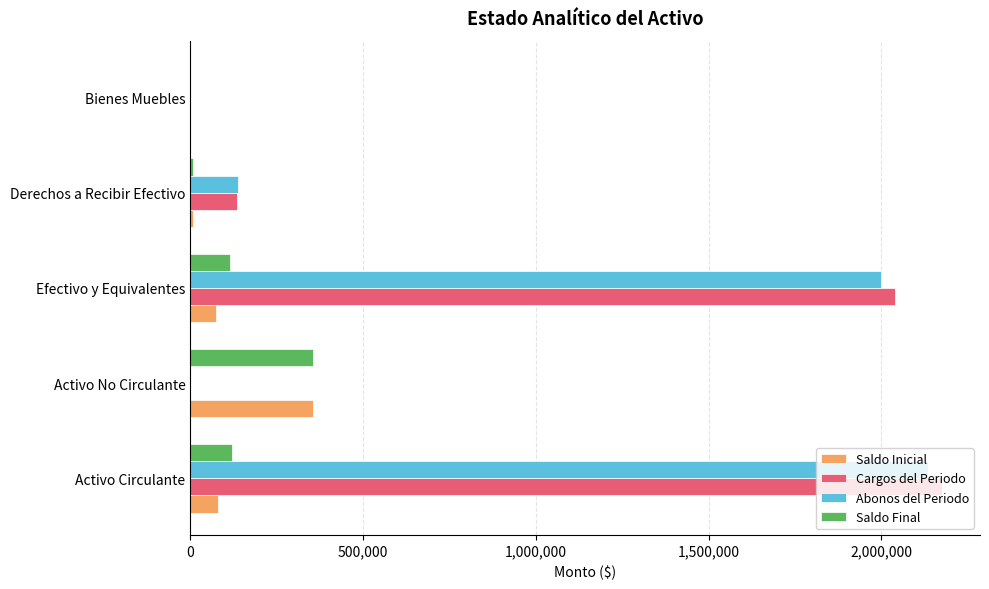

At which label does Saldo Inicial reach its peak?

Activo No Circulante